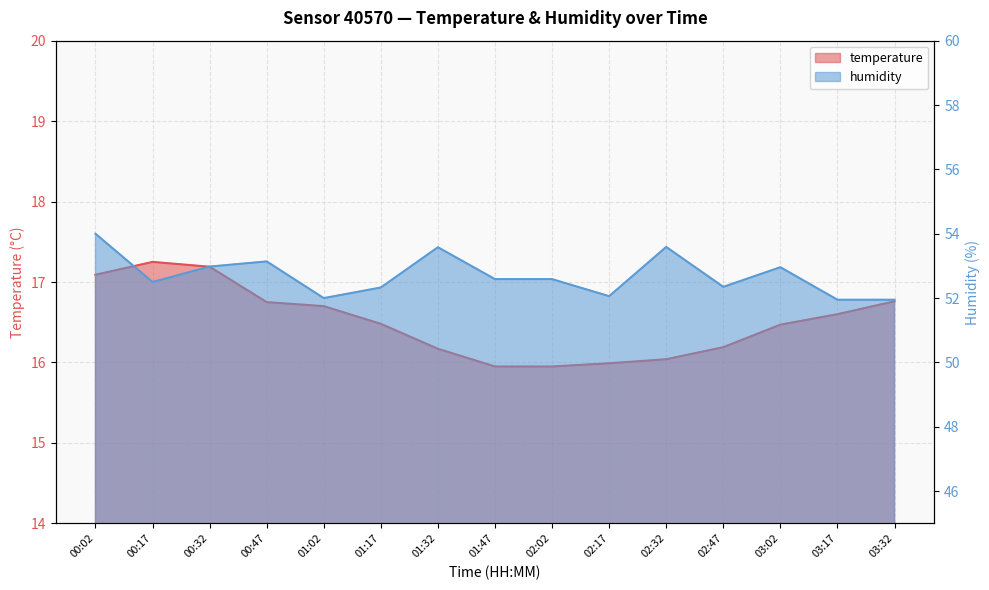

Reading left to right, list all the values displayed in this chart.

temperature: 00:02=17.1	00:17=17.2	00:32=17.2	00:47=16.8	01:02=16.7	01:17=16.5	01:32=16.2	01:47=15.9	02:02=15.9	02:17=16.0	02:32=16.0	02:47=16.2	03:02=16.5	03:17=16.6	03:32=16.8
humidity: 00:02=54.0	00:17=52.5	00:32=53.0	00:47=53.1	01:02=52.0	01:17=52.3	01:32=53.6	01:47=52.6	02:02=52.6	02:17=52.1	02:32=53.6	02:47=52.4	03:02=53.0	03:17=52.0	03:32=52.0